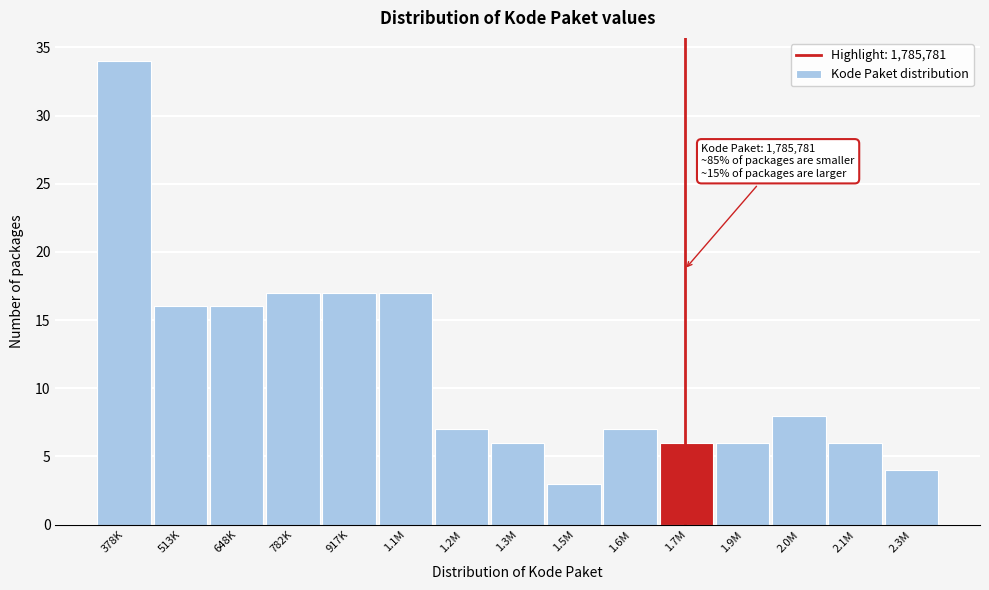

Reading left to right, extract all data points from this chart.

378K=34	513K=16	648K=16	782K=17	917K=17	1.1M=17	1.2M=7	1.3M=6	1.5M=3	1.6M=7	1.7M=6	1.9M=6	2.0M=8	2.1M=6	2.3M=4